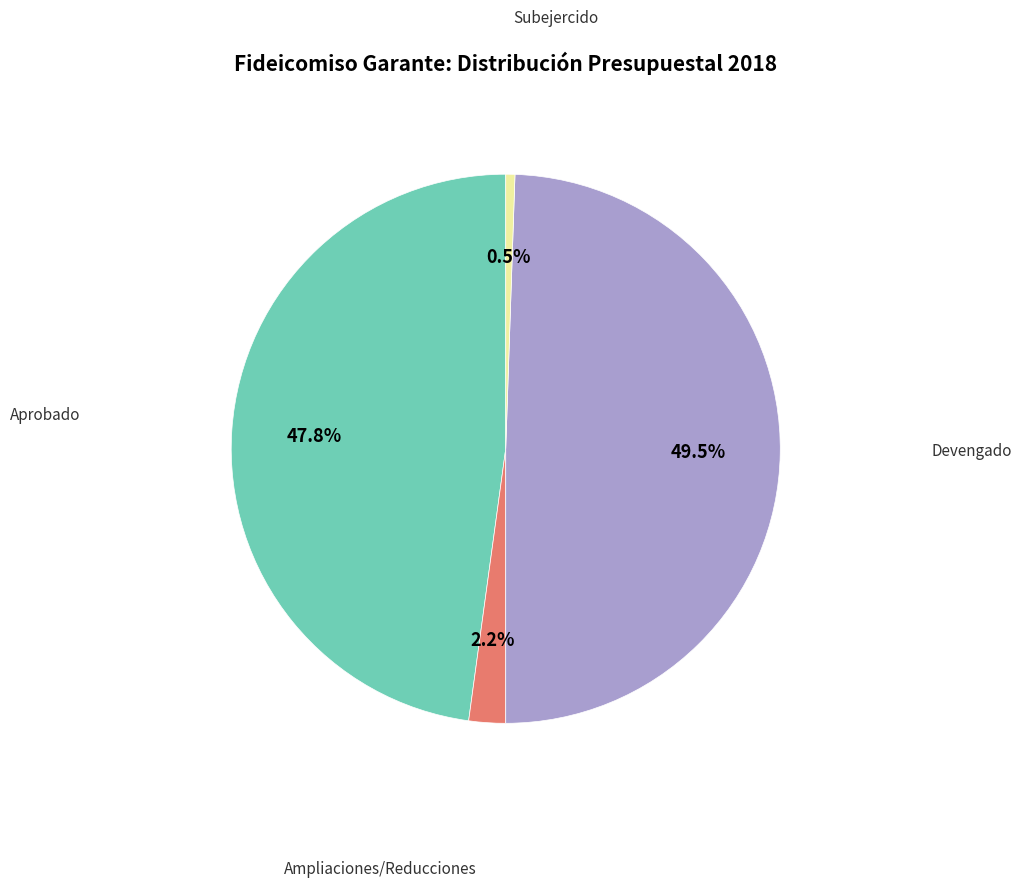

Is there any slice that represents more than half of the pie?

No